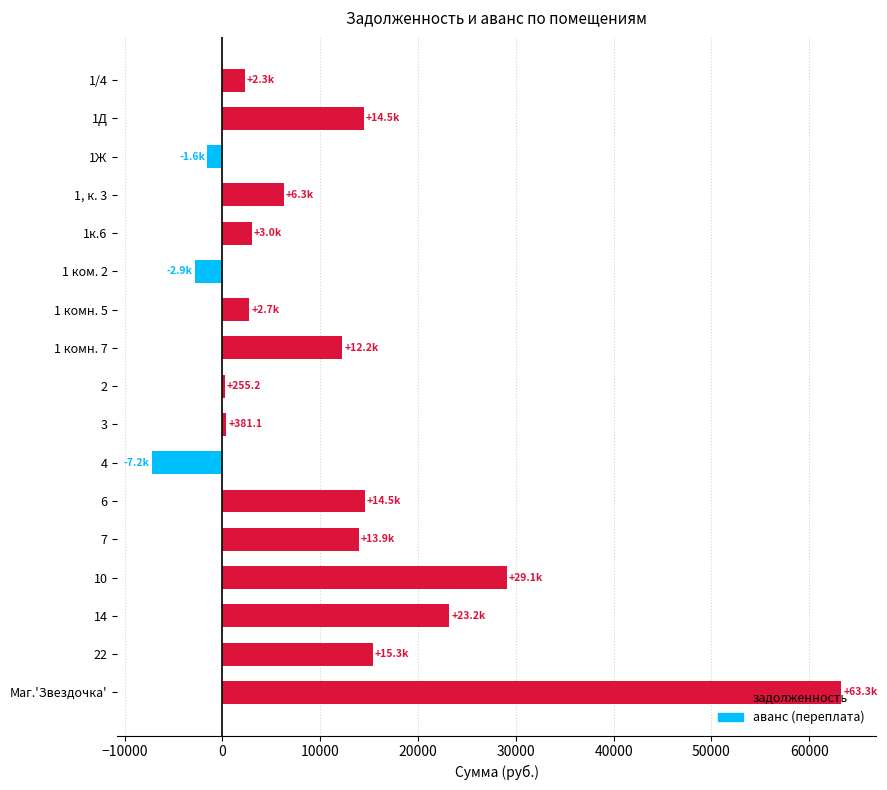

Which has a higher value, 1к.6 or 1 комн. 7?

1 комн. 7